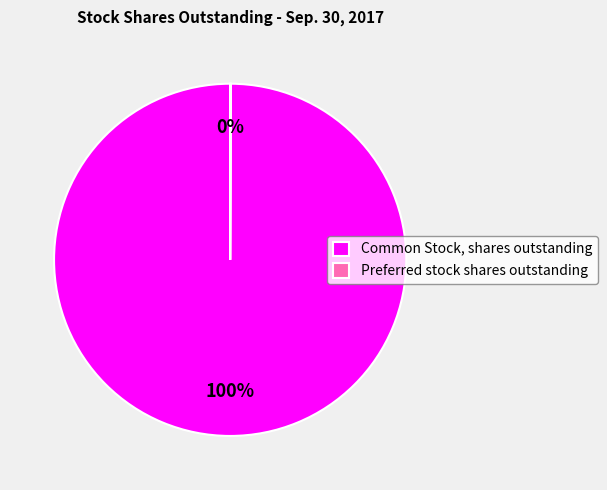

To the nearest percent, what is the average slice percentage?

50%